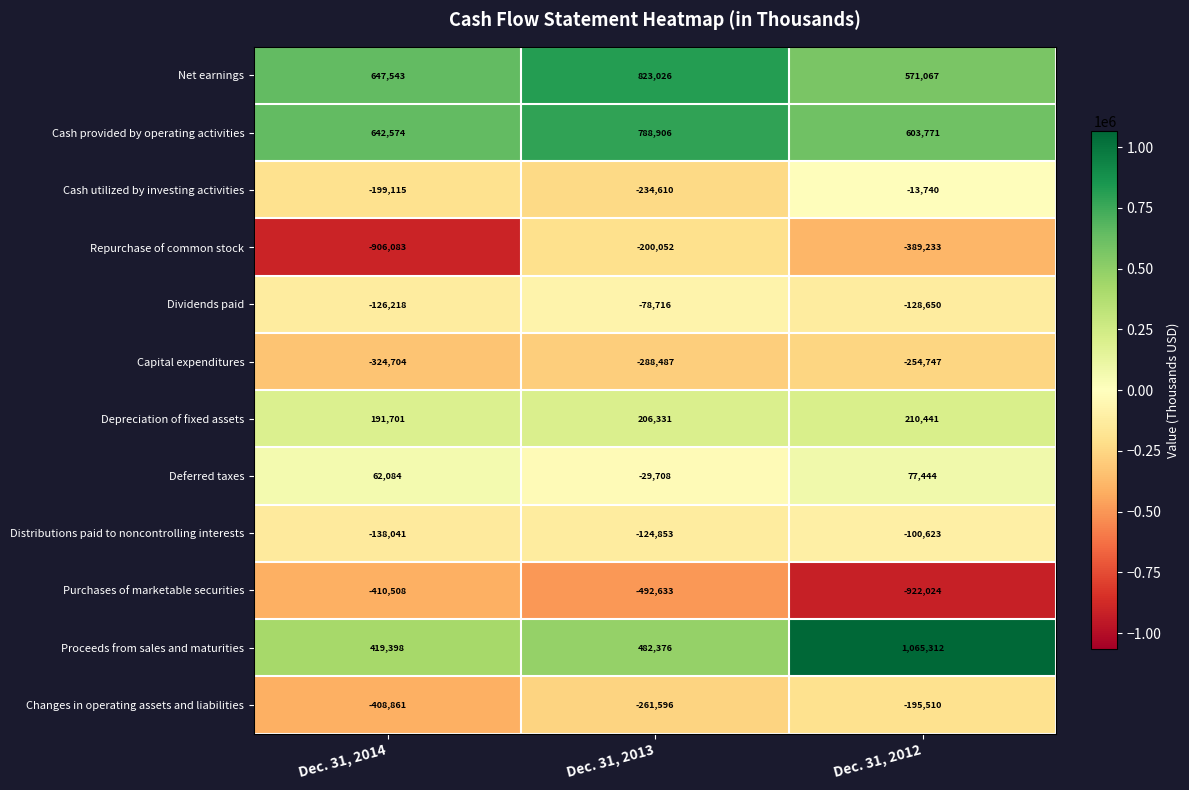

What is the greatest value displayed?

1065312